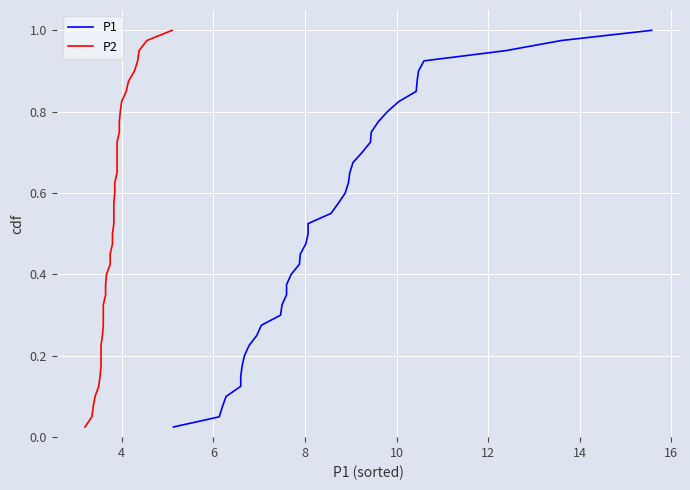

Reading left to right, list all the values displayed in this chart.

P1: 0.0	0.1	0.1	0.1	0.1	0.1	0.2	0.2	0.2	0.2	0.3	0.3	0.3	0.3	0.4	0.4	0.4	0.5	0.5	0.5	0.5	0.6	0.6	0.6	0.6	0.7	0.7	0.7	0.7	0.8	0.8	0.8	0.8	0.8	0.9	0.9	0.9	0.9	1.0	1.0
P2: 0.0	0.1	0.1	0.1	0.1	0.1	0.2	0.2	0.2	0.2	0.3	0.3	0.3	0.3	0.4	0.4	0.4	0.5	0.5	0.5	0.5	0.6	0.6	0.6	0.6	0.7	0.7	0.7	0.7	0.8	0.8	0.8	0.8	0.8	0.9	0.9	0.9	0.9	1.0	1.0